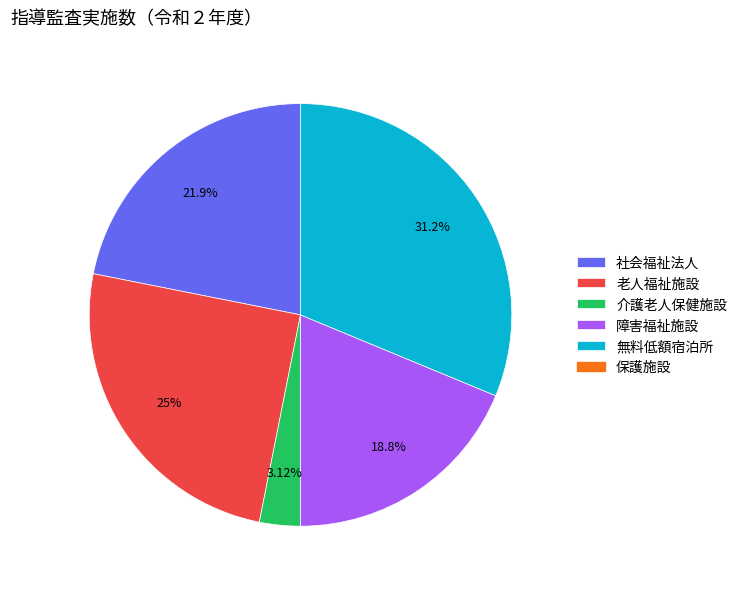

Is there a majority slice in this chart?

No